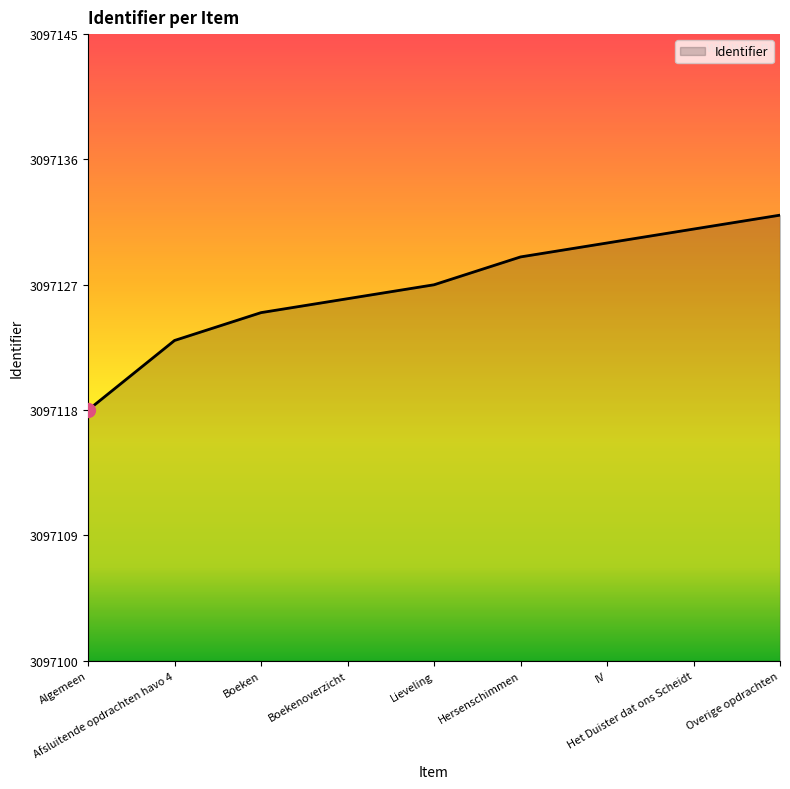

Reading left to right, list all the values displayed in this chart.

Algemeen=3097118	Afsluitende opdrachten havo 4=3097123	Boeken=3097125	Boekenoverzicht=3097126	Lieveling=3097127	Hersenschimmen=3097129	IV=3097130	Het Duister dat ons Scheidt=3097131	Overige opdrachten=3097132